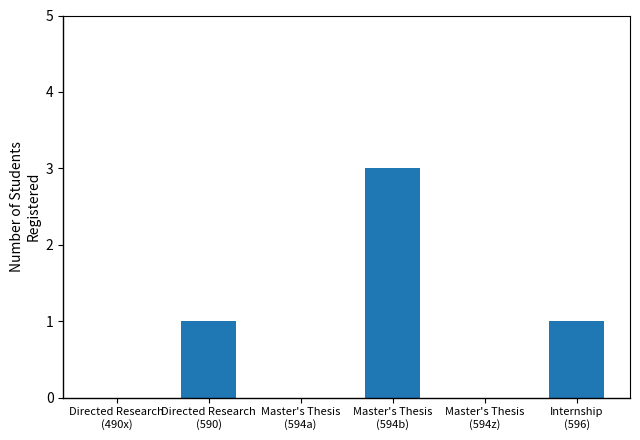

Is it true that the value at Directed Research
(590) is 1?

True